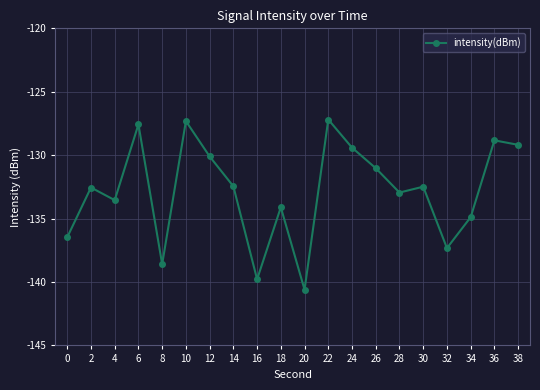

True or false: the data shows -130.1 at 12.

True